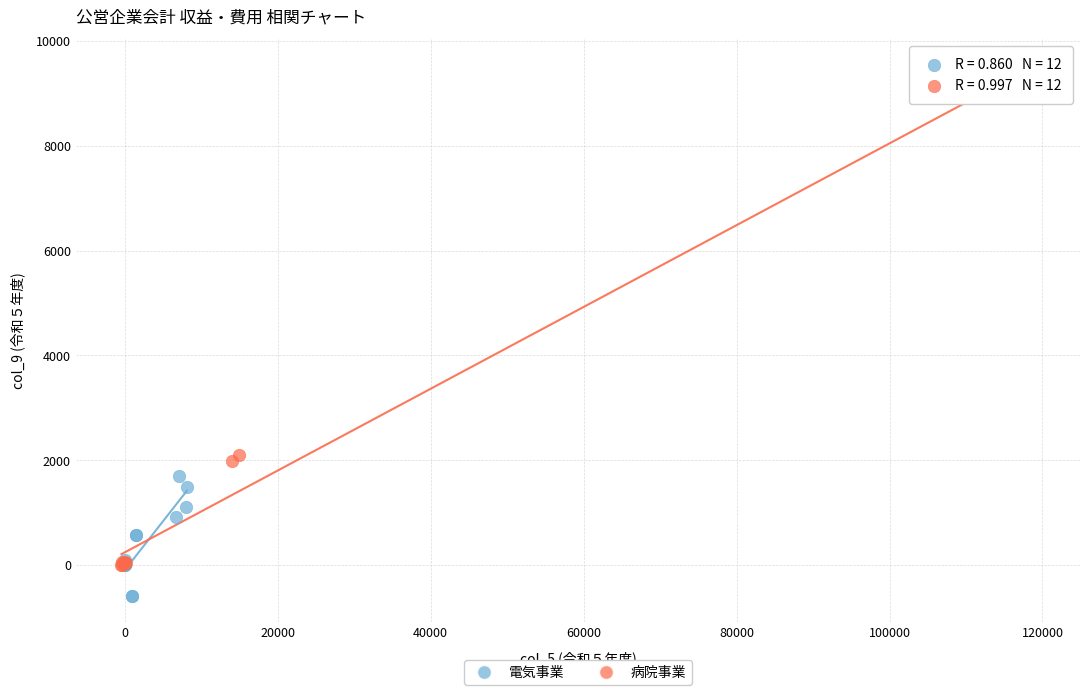

Which series reaches the minimum Y coordinate?

電気事業